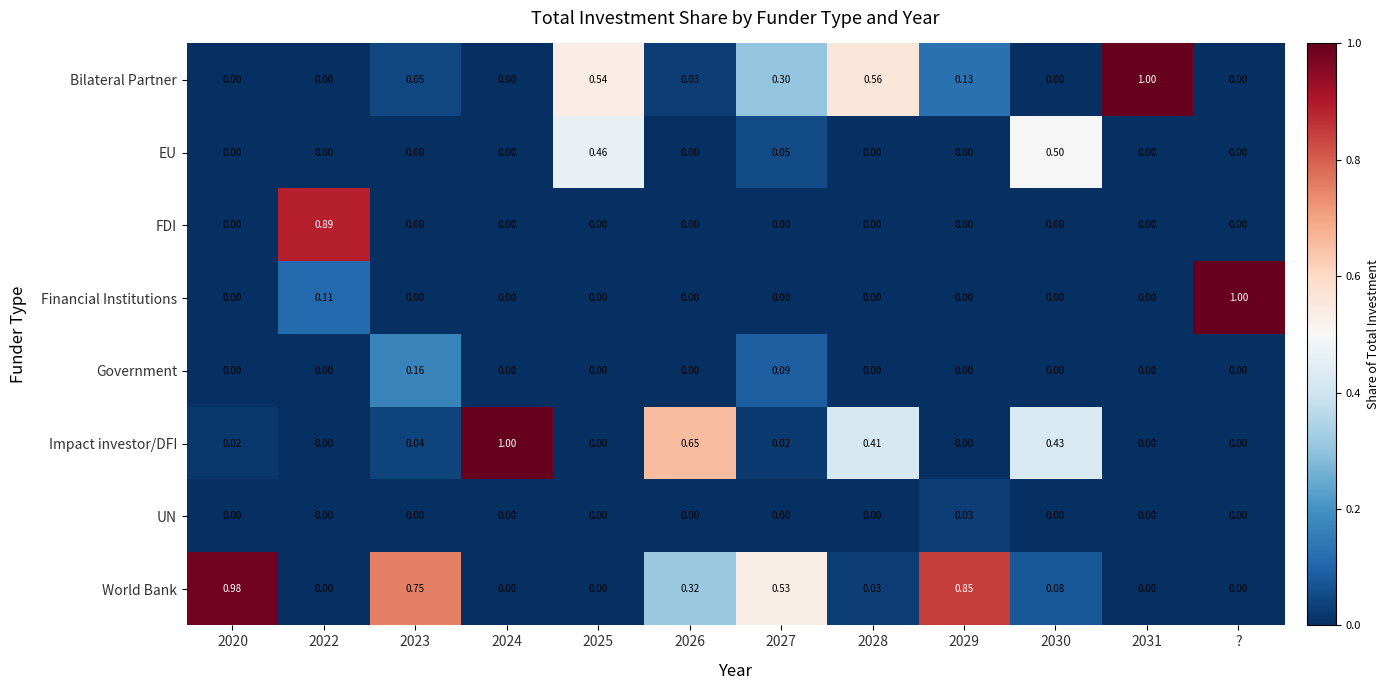

At how many categories does at least one series exceed 0?

12